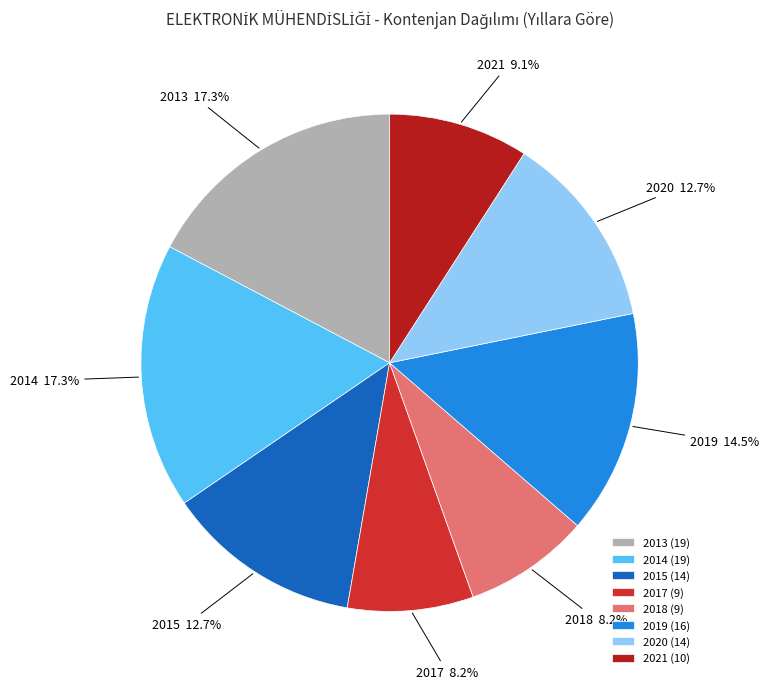

To the nearest percent, what portion does 2020 represent?

13%